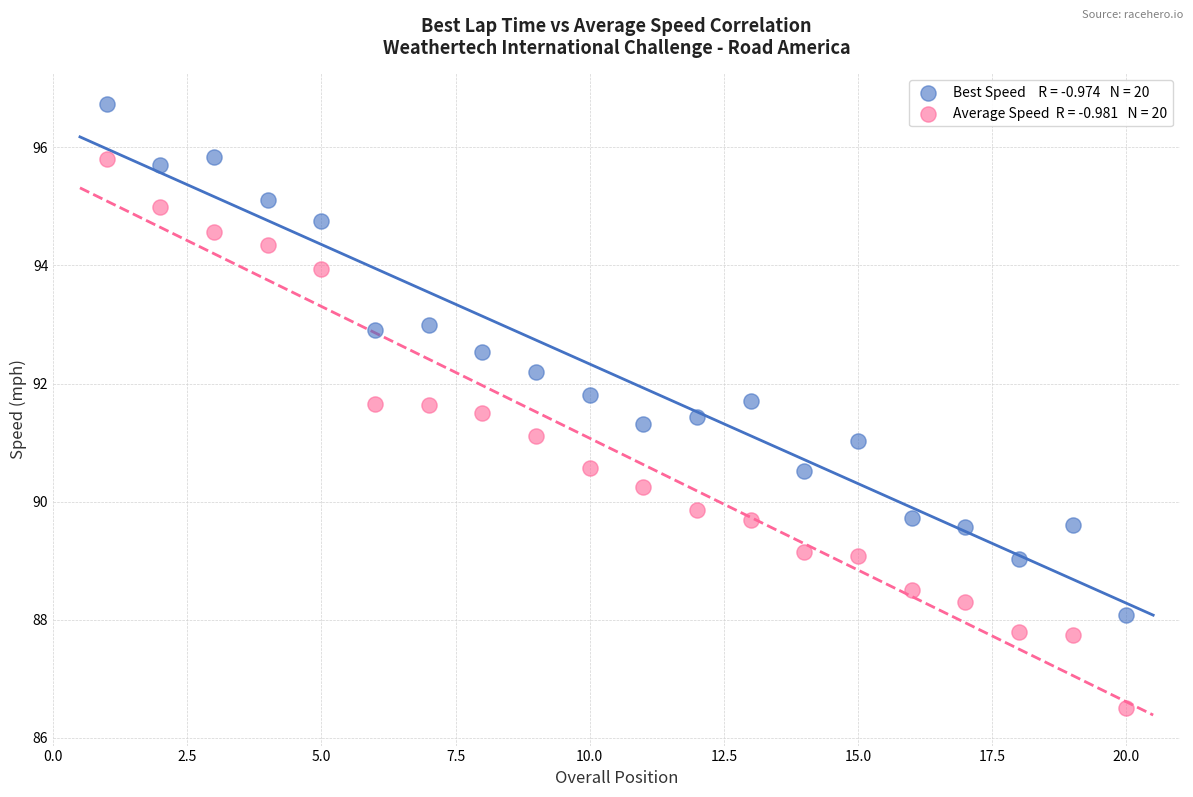

Across all data points, what is the range of X values (max minus min)?

19.0